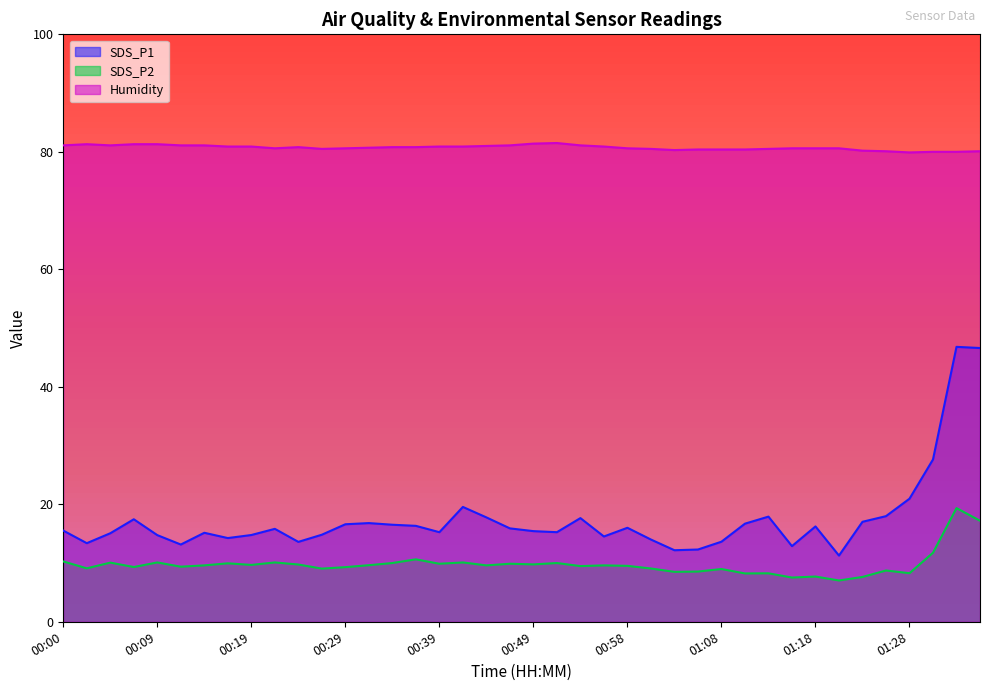

What are all the series names shown in the legend?

SDS_P1, SDS_P2, Humidity